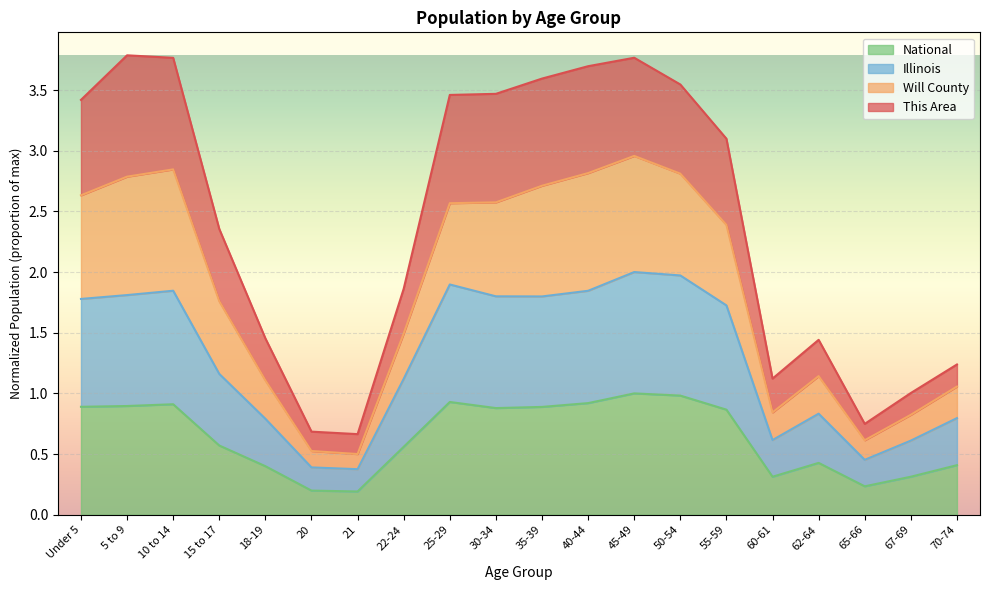

What is the value of the National point at the 12th from the left?

0.9